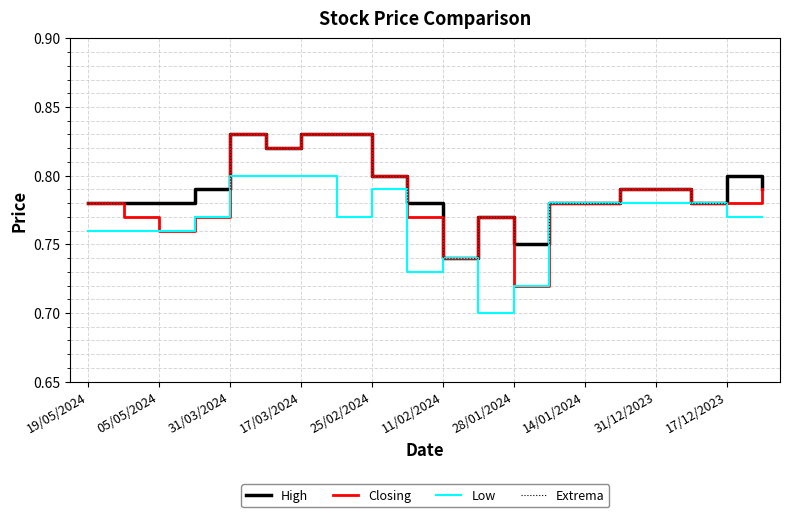

Is this an area chart (filled region under the line)?

No